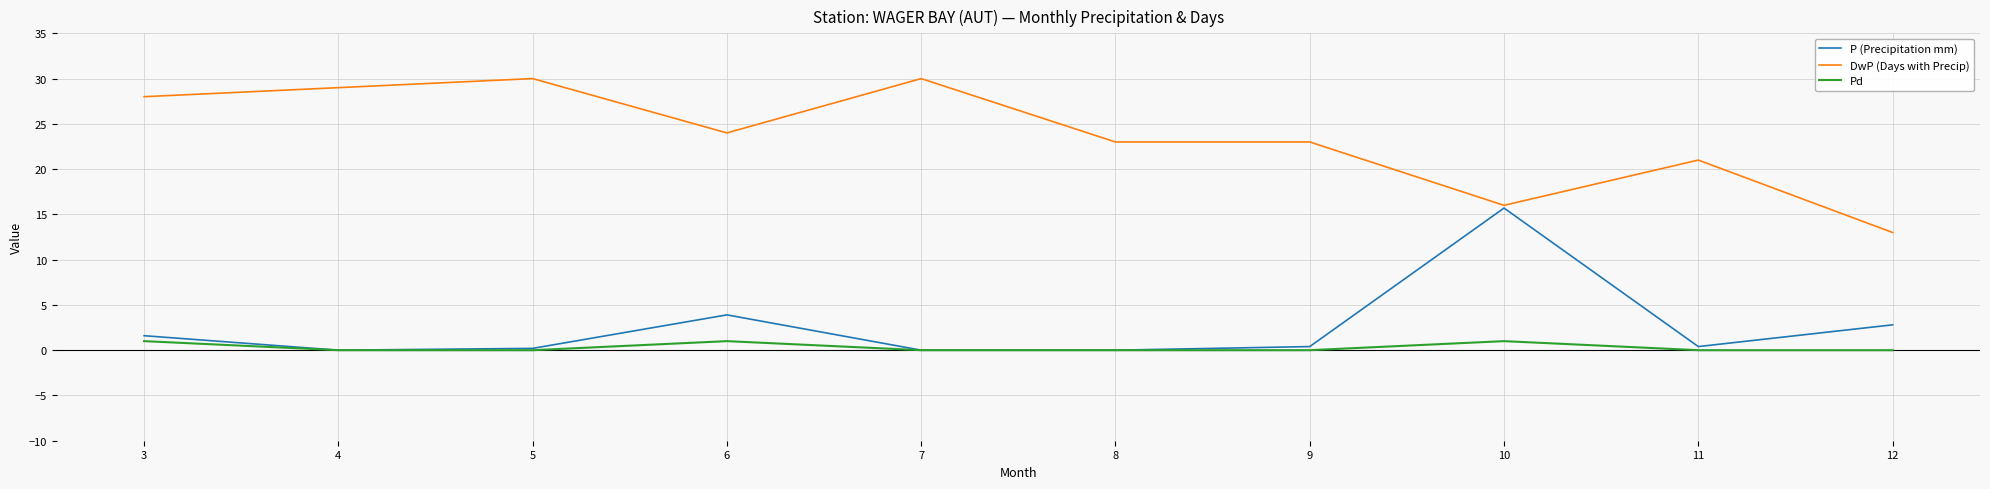

True or false: Pd and DwP (Days with Precip) intersect in this chart.

False